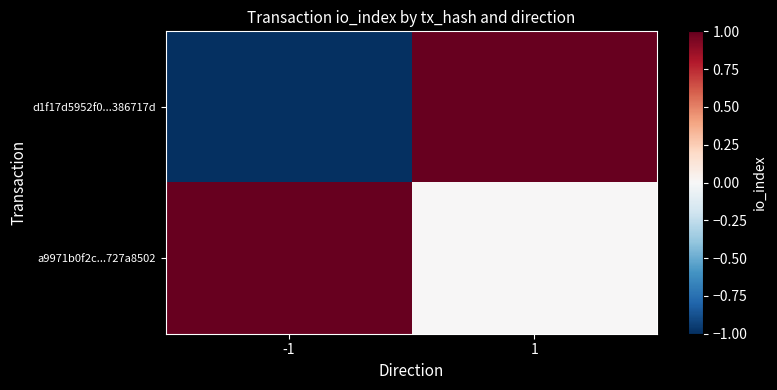

Rank the series by their maximum value, from highest to lowest.

d1f17d5952f0...386717d, a9971b0f2c...727a8502